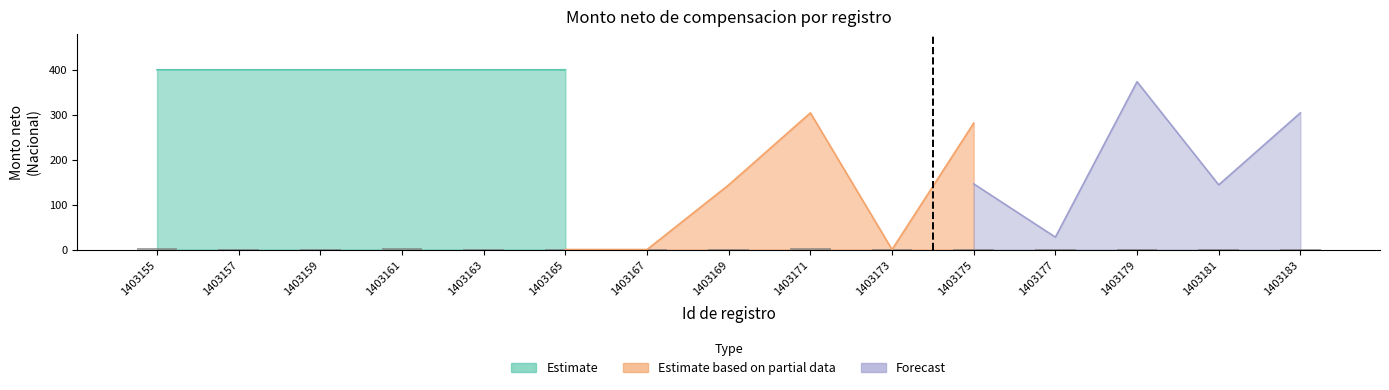

Rank the categories by value from highest to lowest.

1403155, 1403161, 1403171, 1403165, 1403177, 1403157, 1403169, 1403181, 1403173, 1403163, 1403179, 1403167, 1403175, 1403183, 1403159